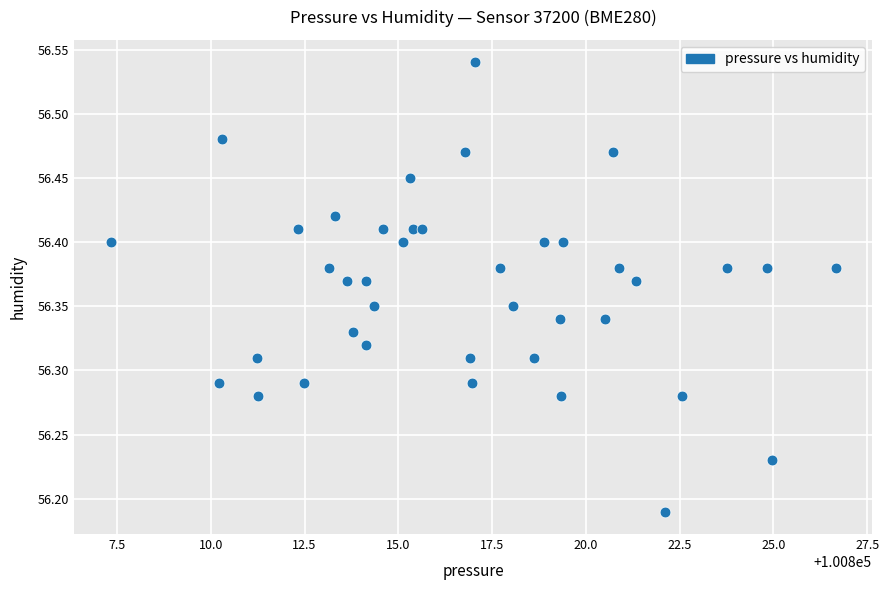

What is the range of X values (max minus min)?

19.3